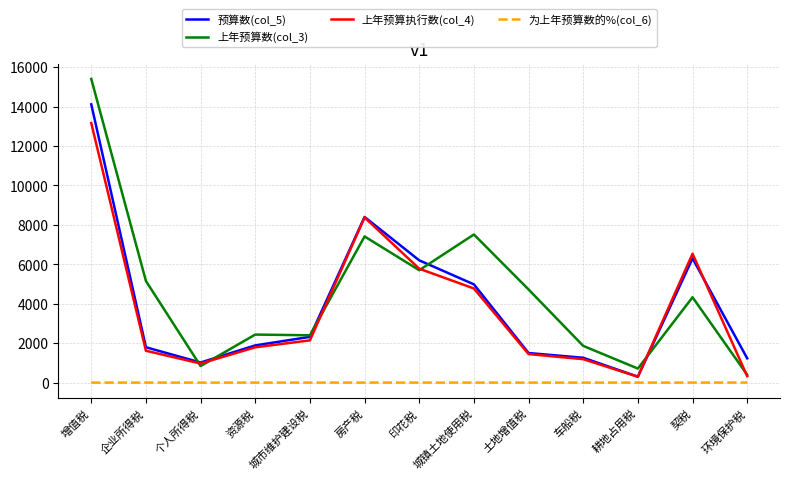

Is this an area chart (filled region under the line)?

No